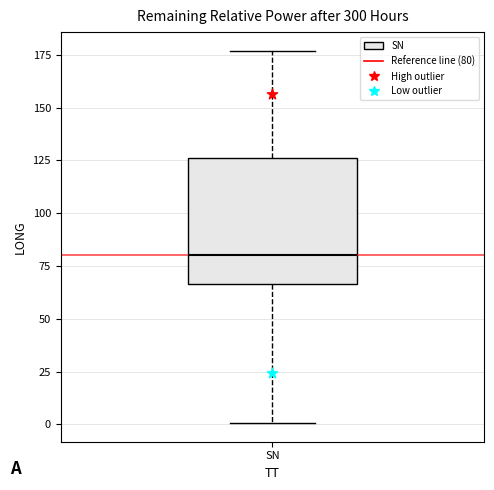

Where does the upper whisker of the box for SN end on the y-axis? The values are not printed on the chart, so give them approximately, as read against the axis.

175